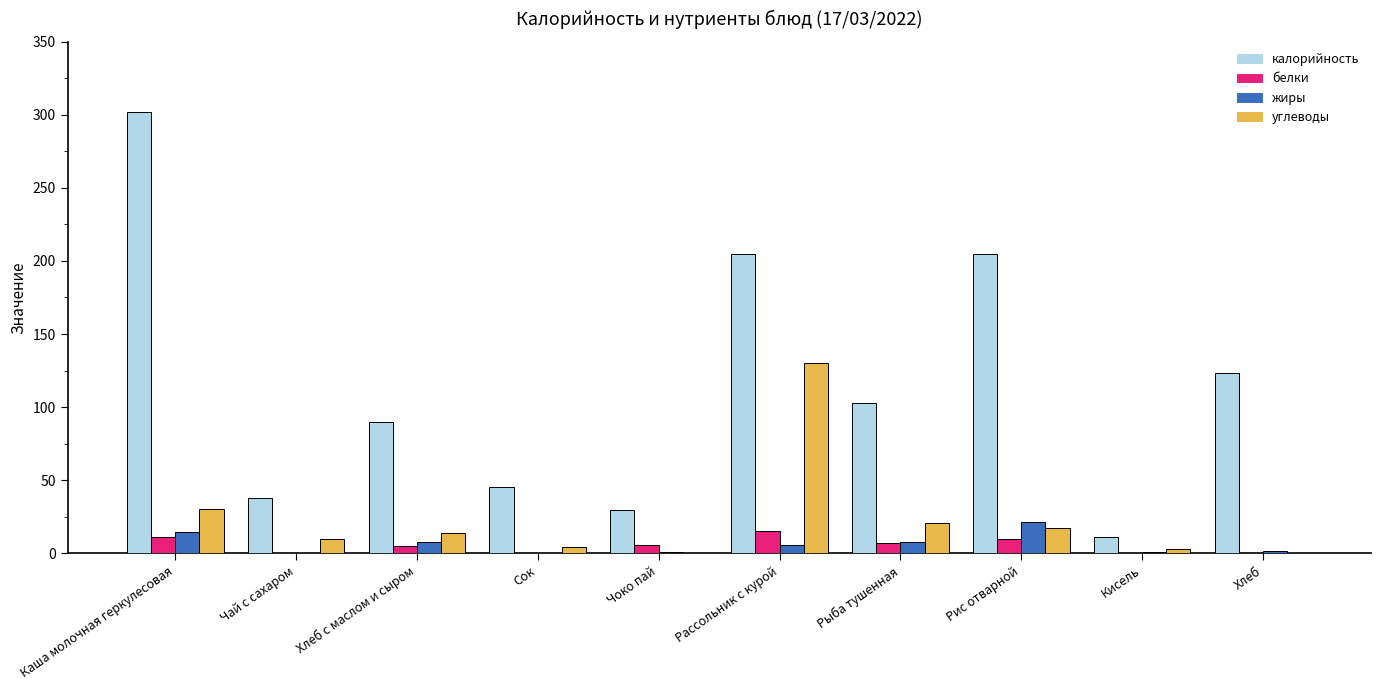

Count the number of data series in this chart.

4